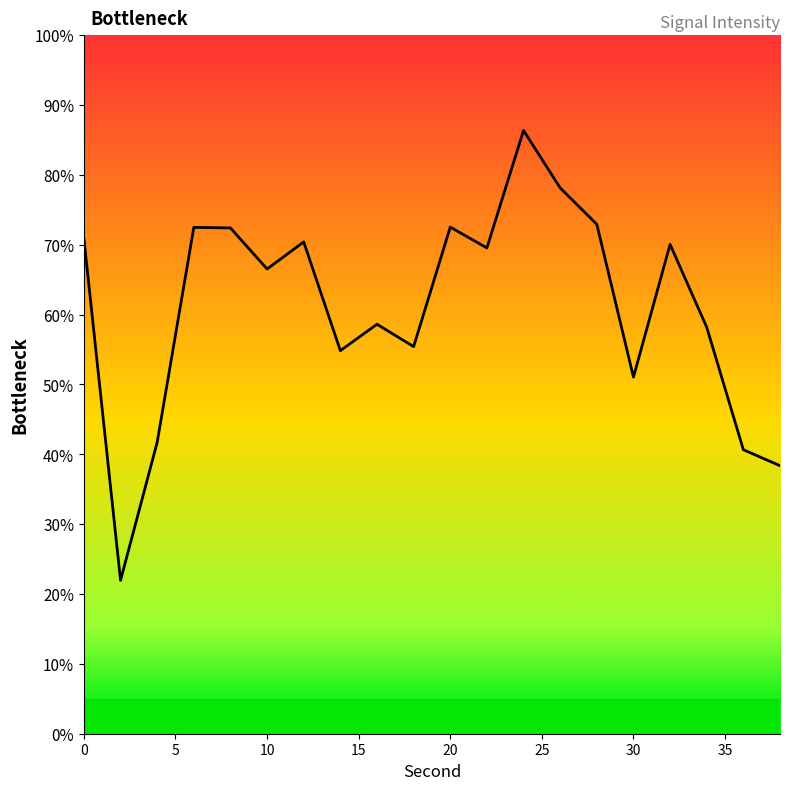

What is the difference between the maximum and minimum values?

64.4